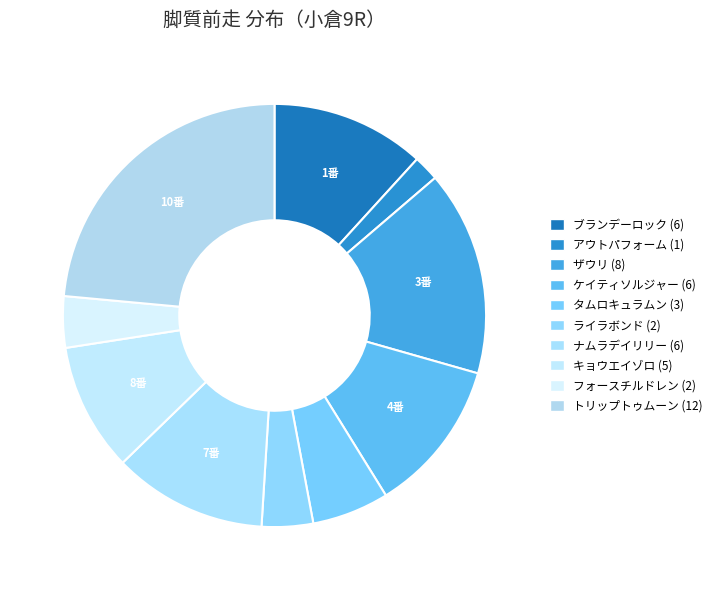

To the nearest percent, what percentage of the pie is ブランデーロック?

12%